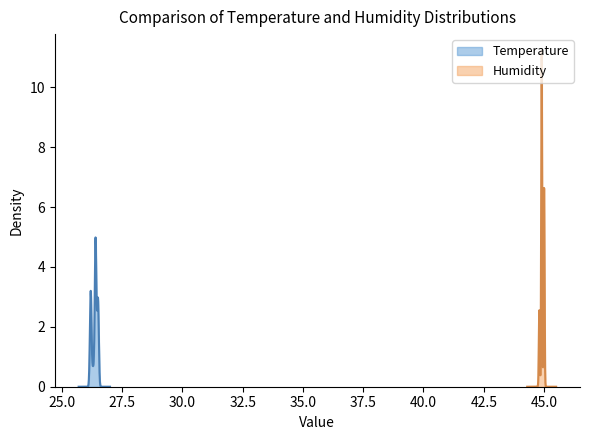

Is the value of Temperature at 22 greater than the value of Humidity at 29?

No